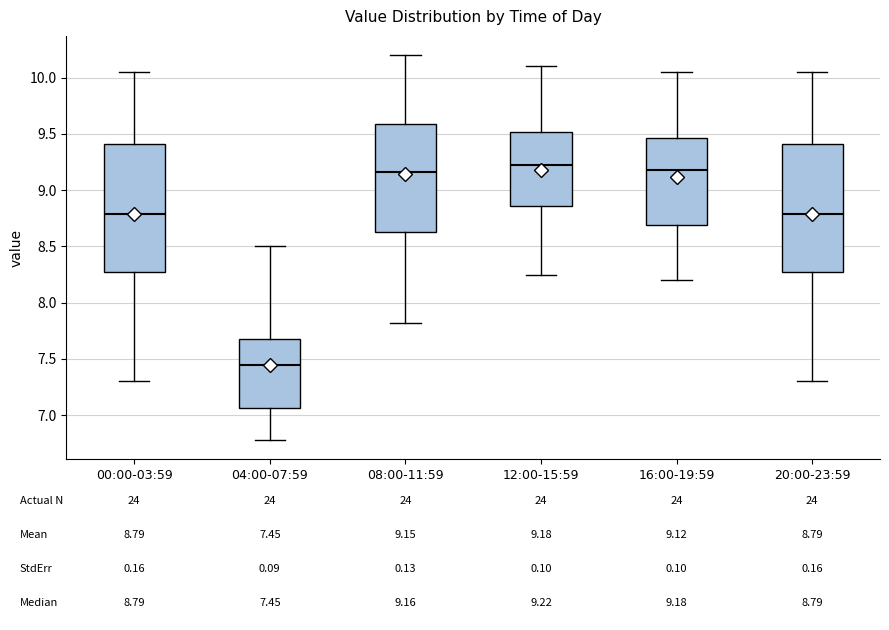

Which box has the lowest median line?

04:00-07:59